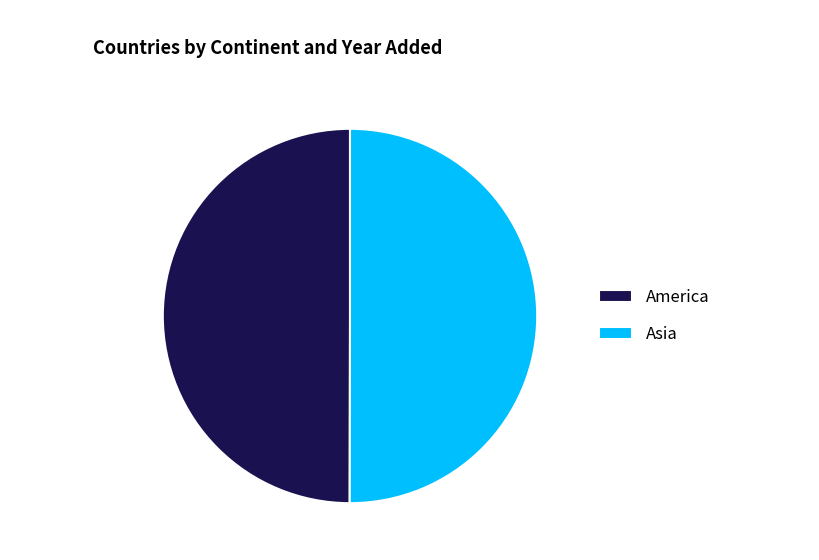

How many slices are in this pie chart?

2